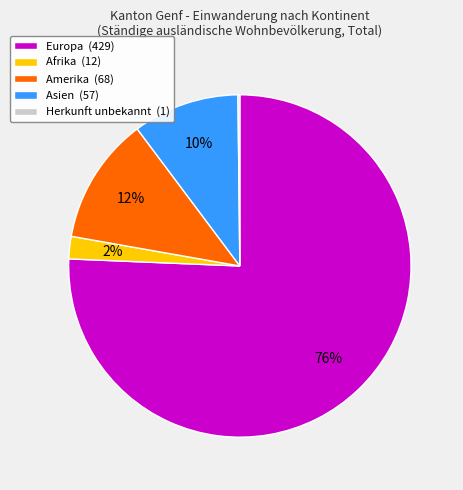

Which has a higher value, Afrika (12) or Europa (429)?

Europa (429)